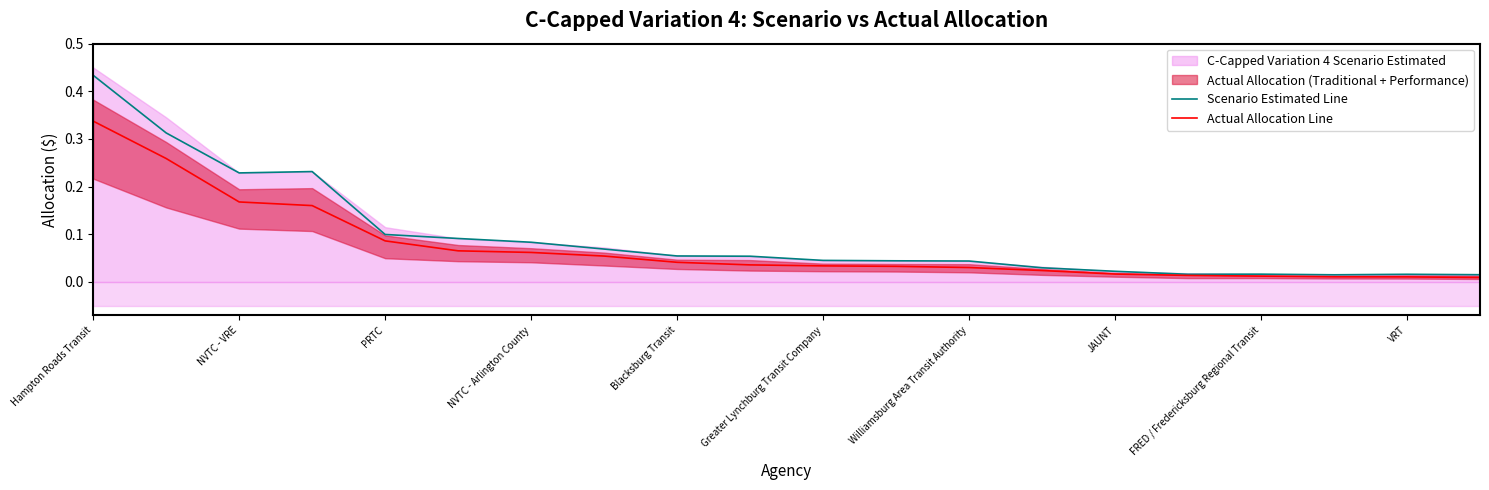

Is it true that Actual Allocation Line equals 0.0 at NVTC - Arlington County?

False